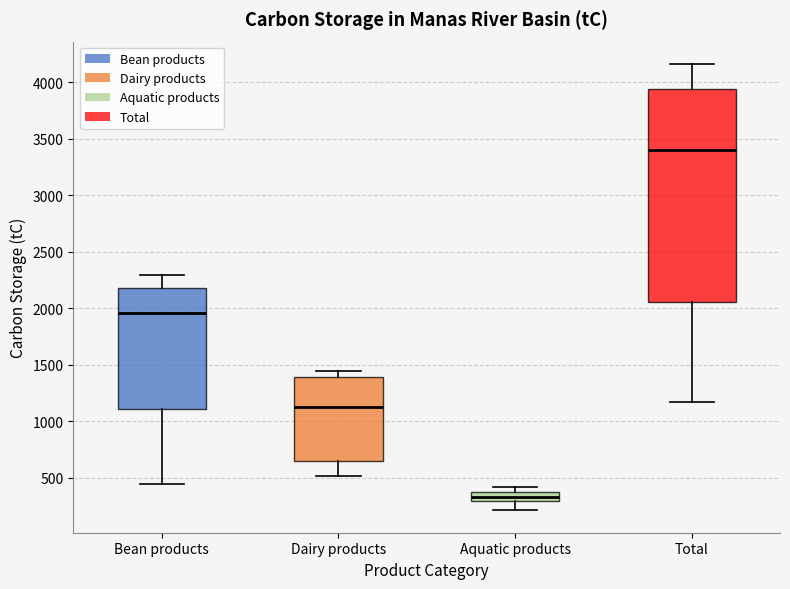

Reading left to right, read every box against the y-axis: the position of its median line, the range the box covers, and the ends of its whiskers. The values are not printed on the chart, so give them approximately, as read against the axis.

Bean products: median 1950, box 1100 to 2200, whiskers 450 to 2300
Dairy products: median 1100, box 650 to 1400, whiskers 500 to 1450
Aquatic products: median 350 (inside the box), box 300 to 350, whiskers 200 to 400
Total: median 3400, box 2050 to 3950, whiskers 1150 to 4150